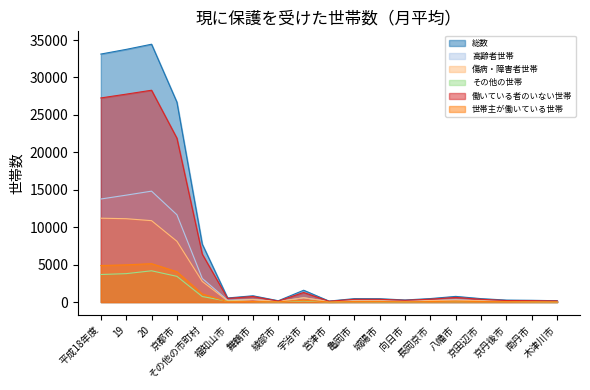

What are all the series names shown in the legend?

総数, 高齢者世帯, 傷病・障害者世帯, その他の世帯, 働いている者のいない世帯, 世帯主が働いている世帯